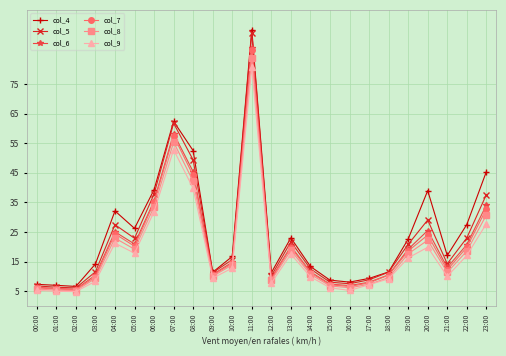

Which series has the largest total across all categories?

col_4